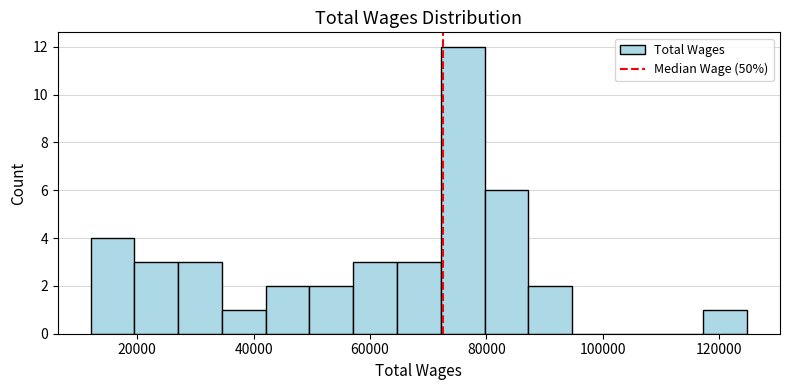

Around what value on the x-axis is the tallest bar? Give the approximate position of its centre, as read against the axis.

76000